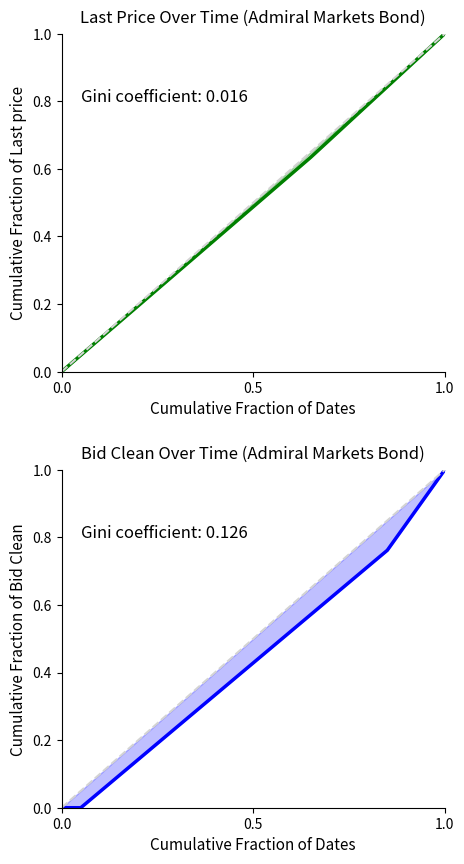

Is the value of Last price at 14 greater than the value of Bid Clean at 17?

No